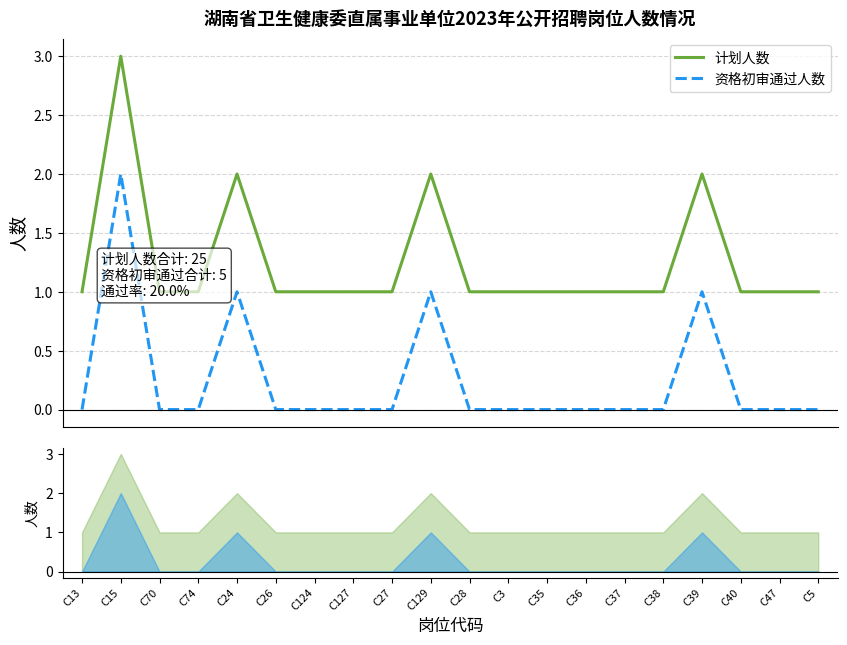

True or false: 计划人数 has more than 0 interior local peaks.

True